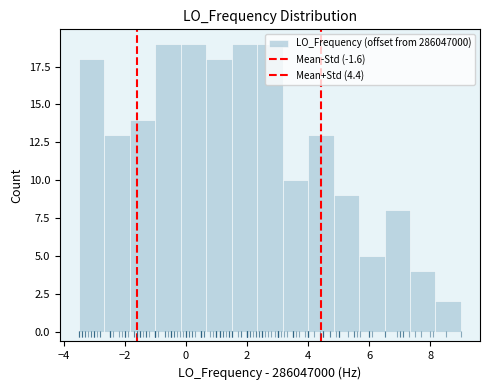

How tall is the bar that spans 6.6 to 7.4 on the x-axis? Neither the bar edges nor the heights are printed on the chart, so give them approximately, as read against the axes.

8